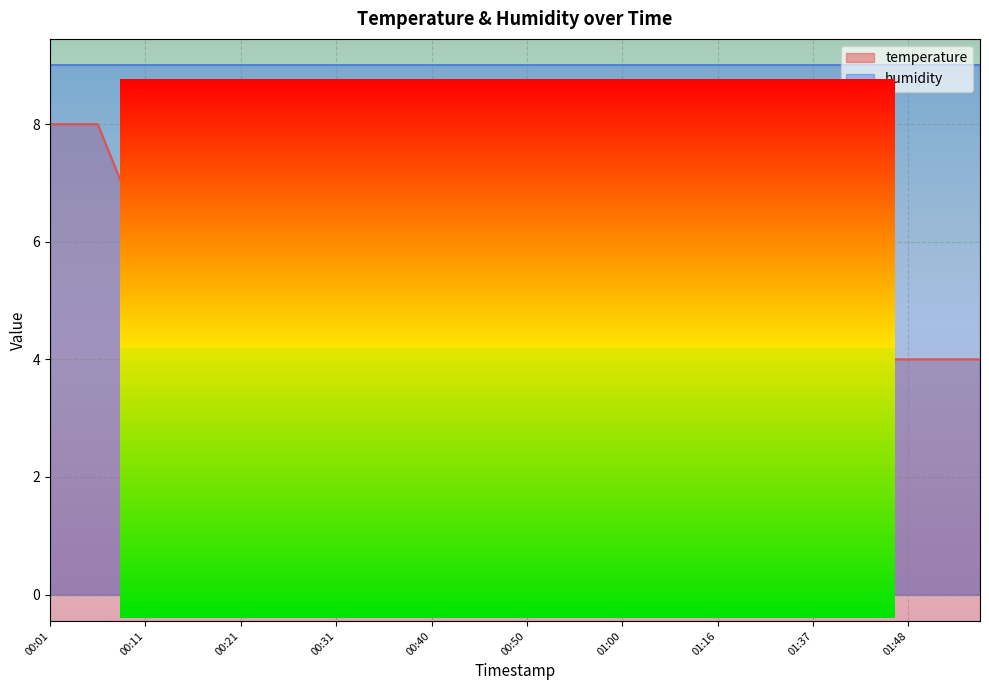

What is the change in value from 00:14 to 00:53?

-2.0